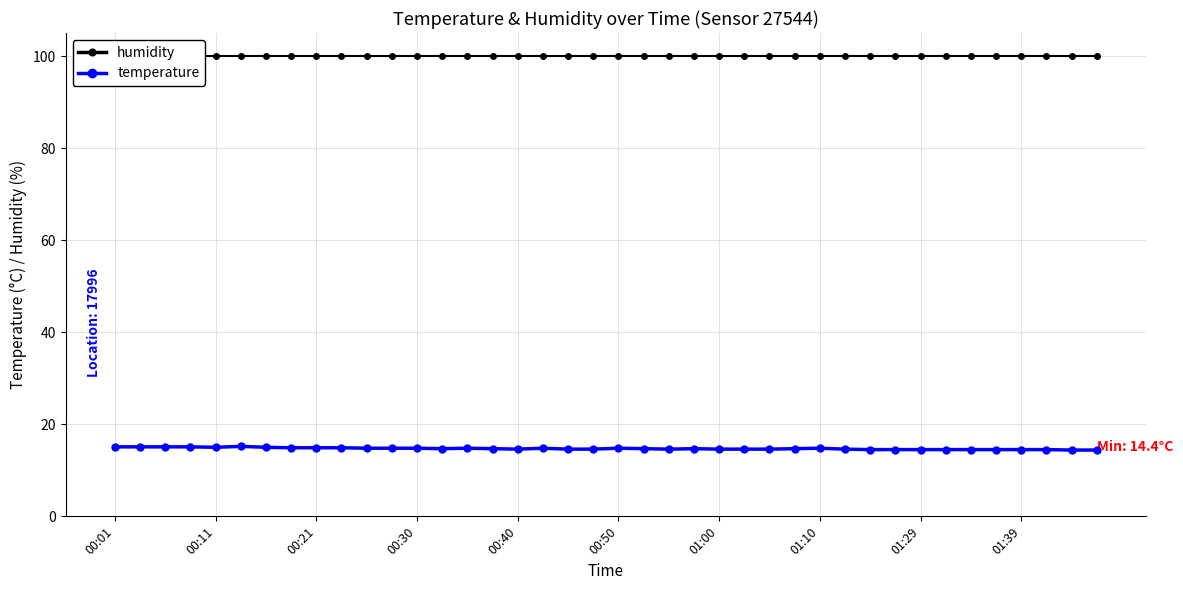

Reading left to right, extract all data points from this chart.

humidity: 99.9	99.9	99.9	99.9	99.9	99.9	99.9	99.9	99.9	99.9	99.9	99.9	99.9	99.9	99.9	99.9	99.9	99.9	99.9	99.9	99.9	99.9	99.9	99.9	99.9	99.9	99.9	99.9	99.9	99.9	99.9	99.9	99.9	99.9	99.9	99.9	99.9	99.9	99.9	99.9
temperature: 15.1	15.1	15.1	15.1	15.0	15.2	15.0	14.9	14.9	14.9	14.8	14.8	14.8	14.7	14.8	14.7	14.6	14.8	14.6	14.6	14.8	14.7	14.6	14.7	14.6	14.6	14.6	14.7	14.8	14.6	14.5	14.5	14.5	14.5	14.5	14.5	14.5	14.5	14.4	14.4